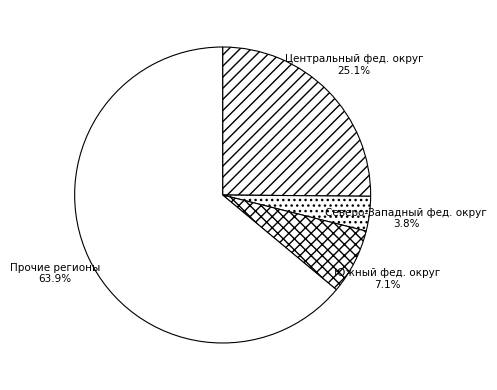

Between Северо-Западный фед. округ and Центральный фед. округ, which is larger?

Центральный фед. округ